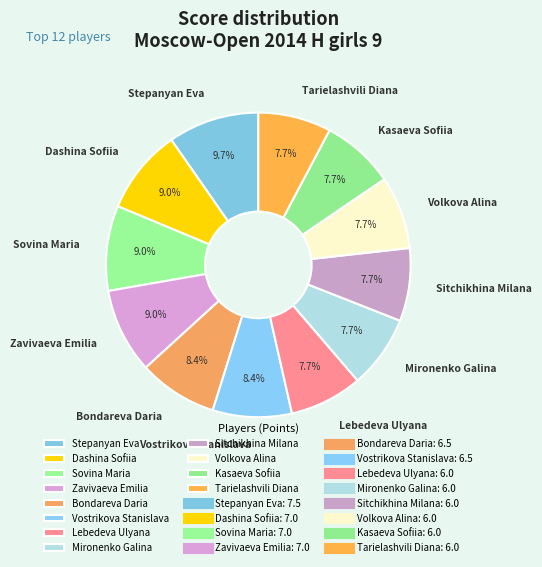

Does any single category account for the majority?

No